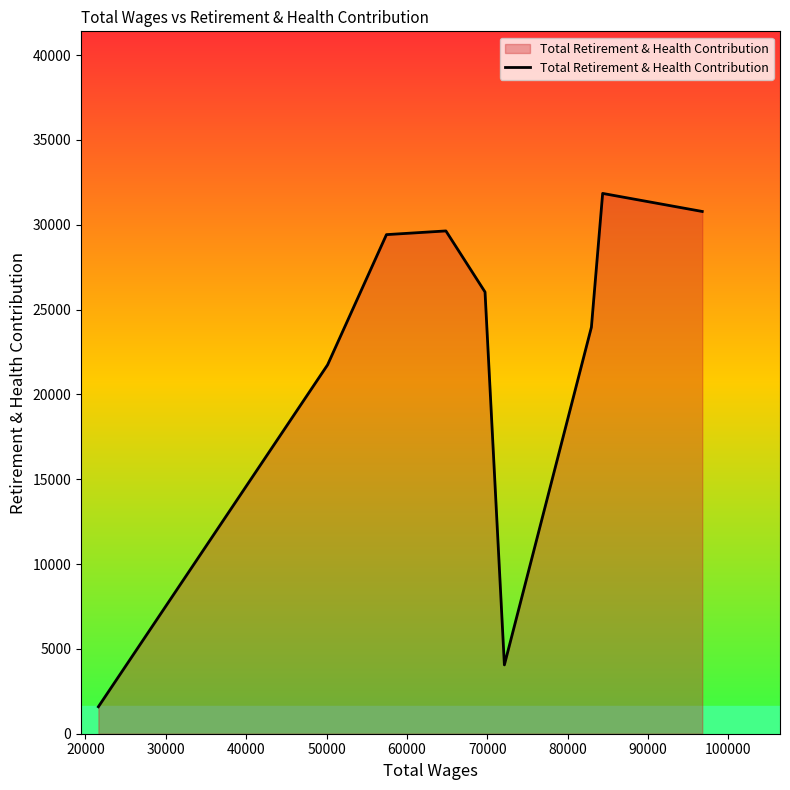

What is the difference between the maximum and minimum values?

30259